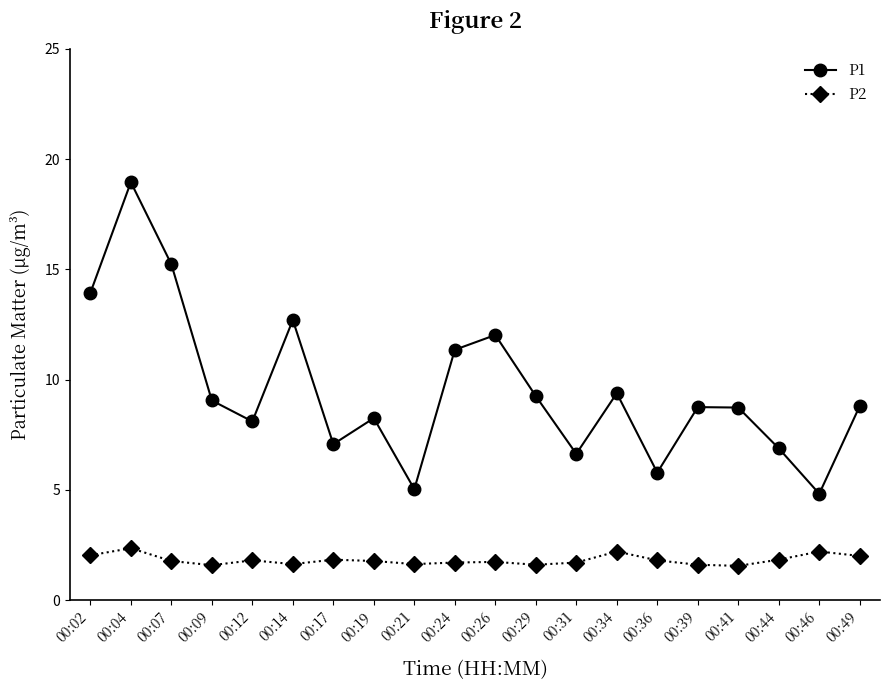

At which category does P1 reach its first local valley?

00:12